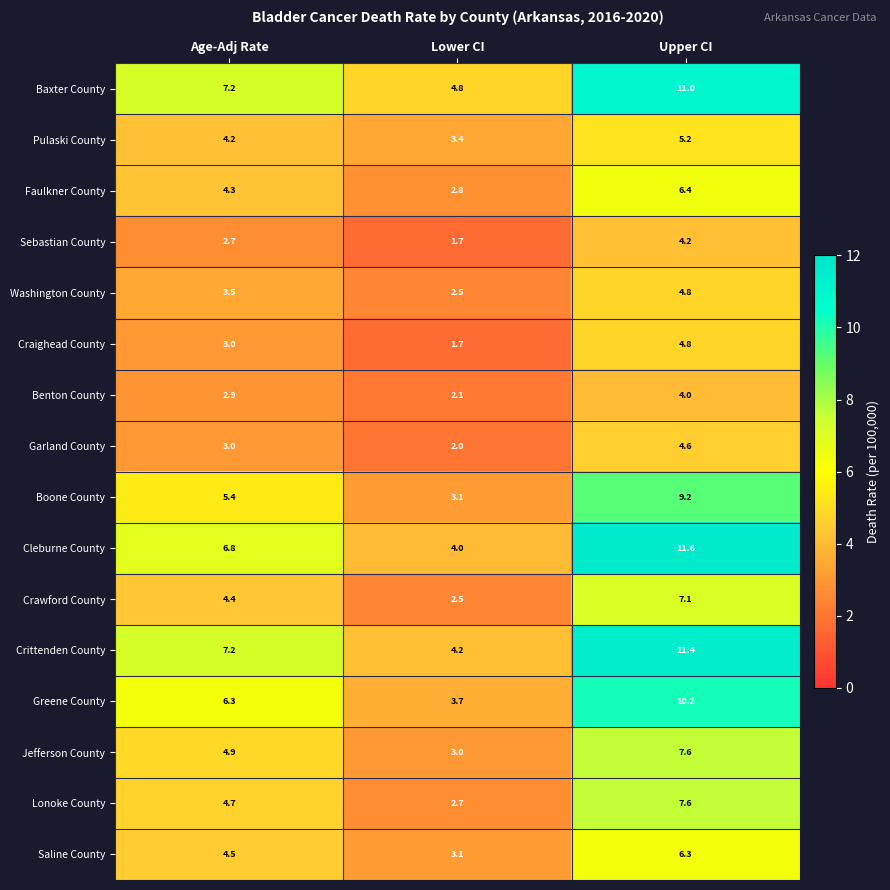

The Jefferson County series shows 10.4 at Upper CI. True or false?

False